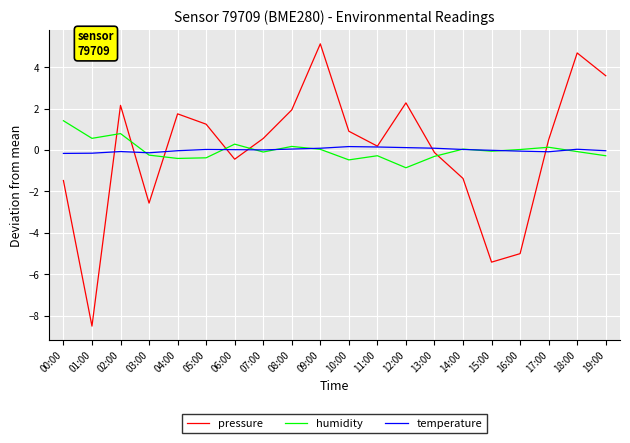

Rank the series by their maximum value, from lowest to highest.

temperature, humidity, pressure